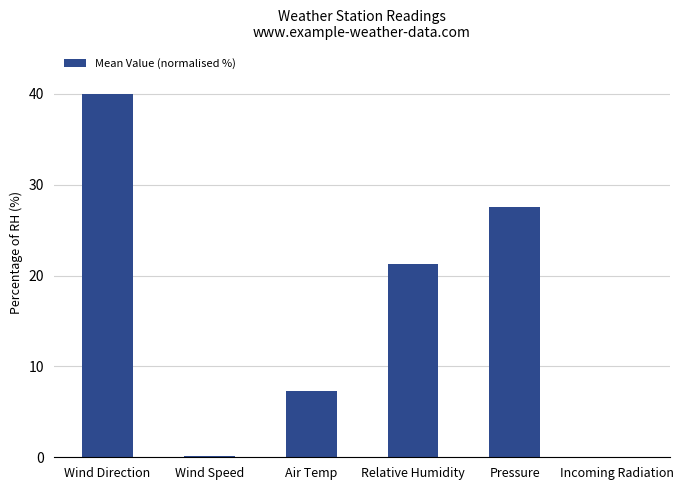

What is the maximum value shown in the chart?

40.0